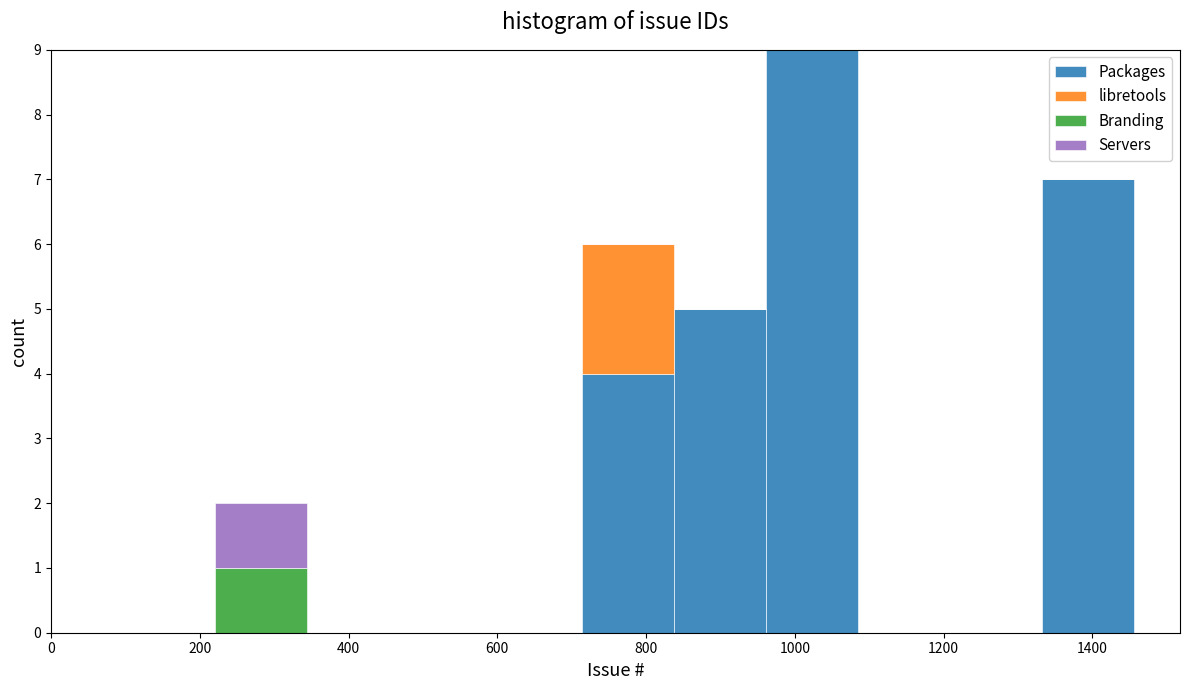

Which range on the x-axis has the tallest stacked bar (by total height)?

960 to 1080